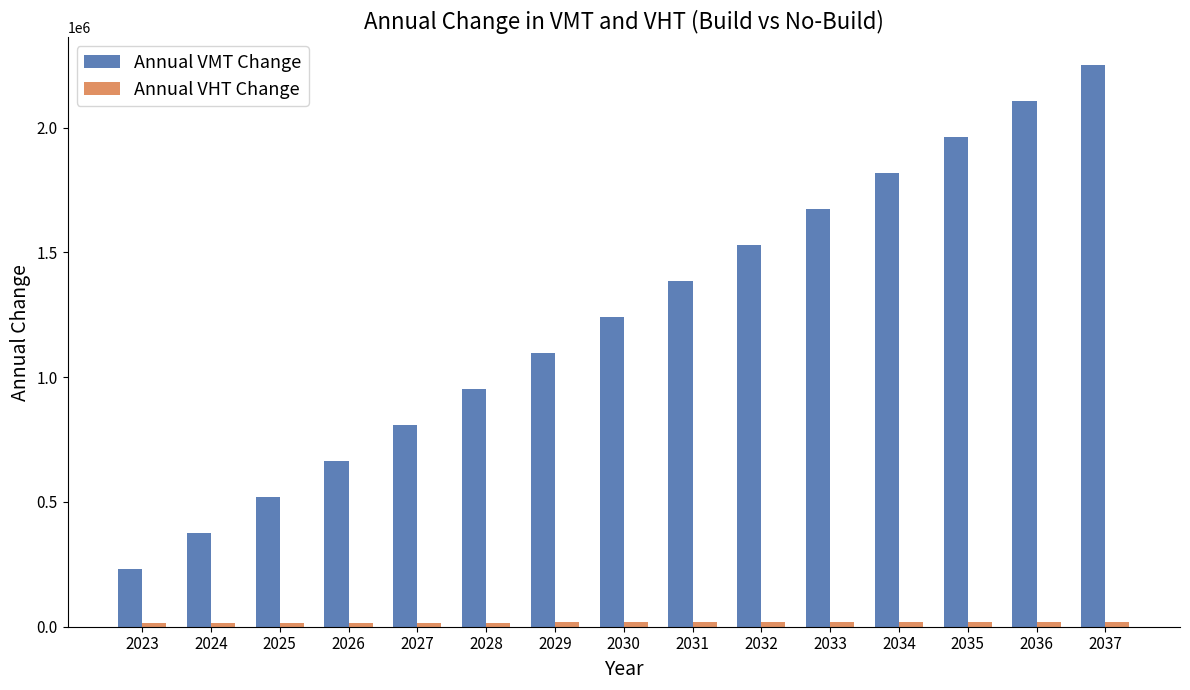

What is the sum of all Annual VMT Change values?

18590953.8